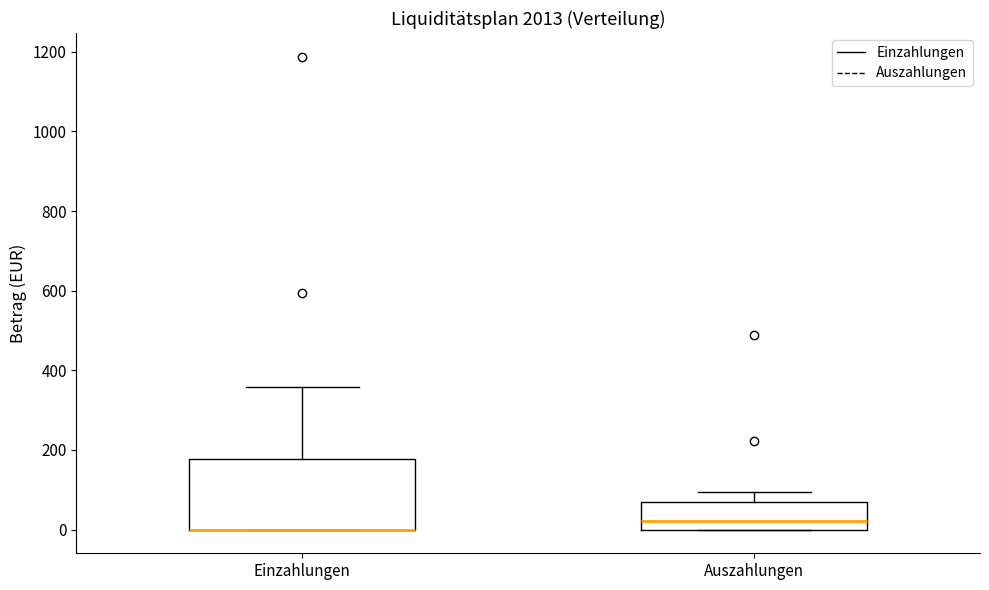

Reading left to right, read every box against the y-axis: the position of its median line, the range the box covers, and the ends of its whiskers. The values are not printed on the chart, so give them approximately, as read against the axis.

Einzahlungen: median 0 (drawn on the box's lower edge), box 0 to 180, whiskers 0 to 360
Auszahlungen: median 20, box 0 to 60, whiskers 0 to 100